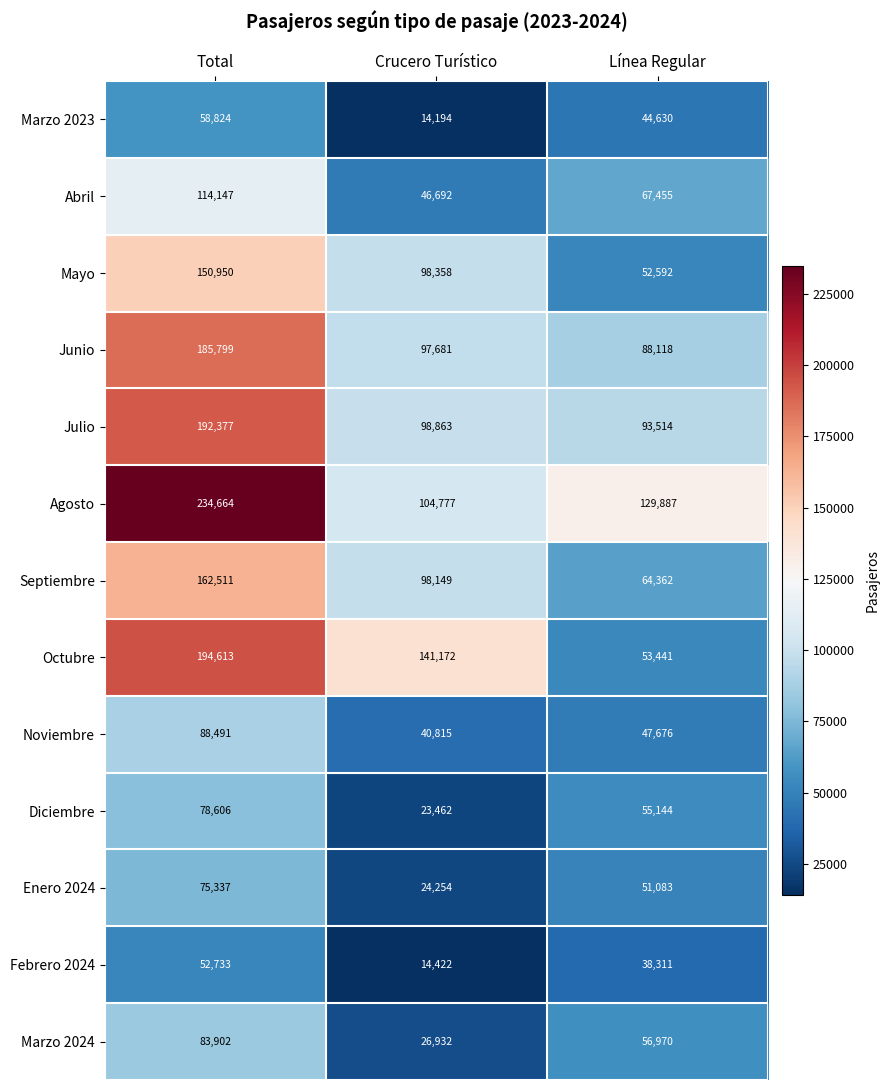

True or false: Octubre has a value of 194613 at Total.

True